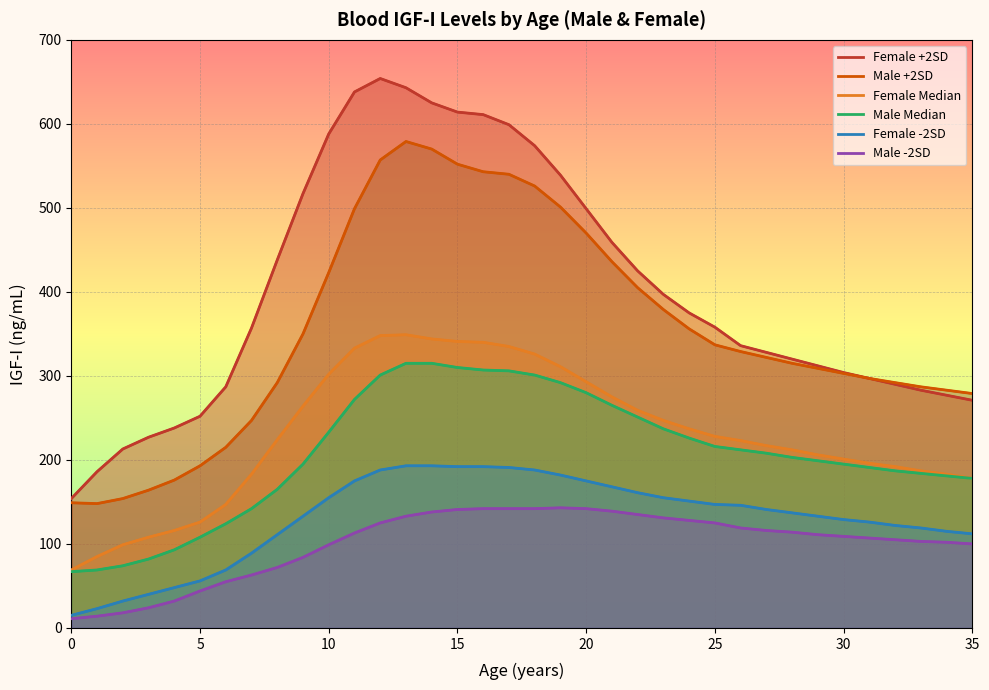

What is the total value across all series at 27?

1332